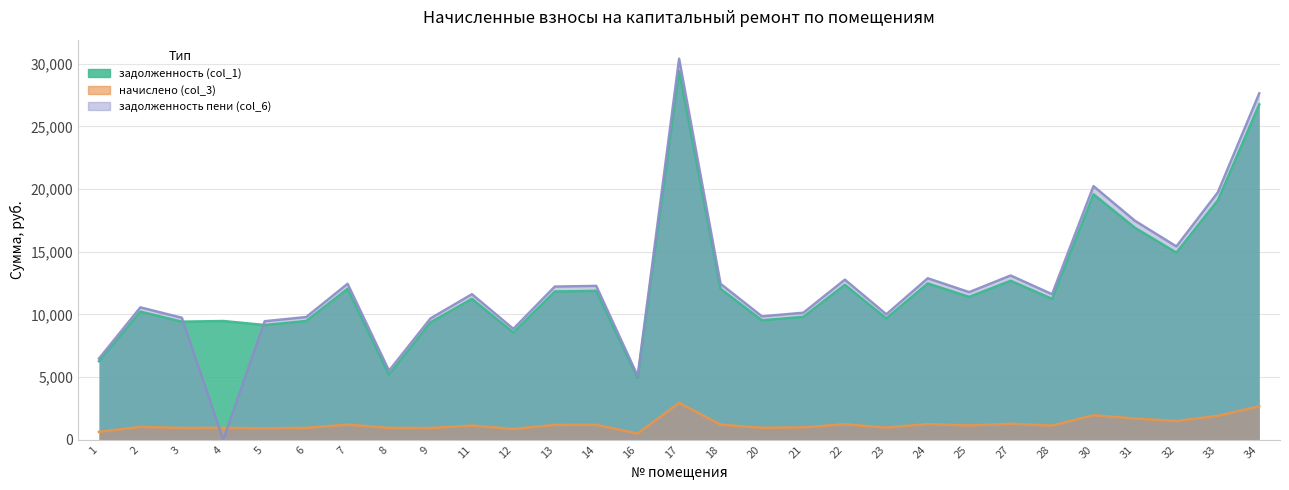

Which series changed the most between 28 and 34?

задолженность пени (col_6)